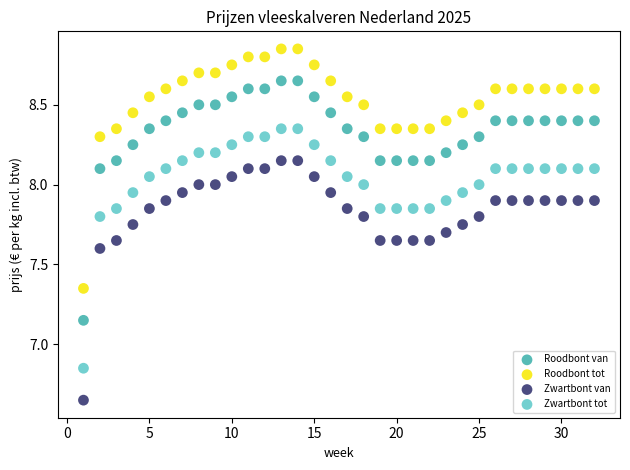

Which series reaches the maximum Y coordinate?

Roodbont tot